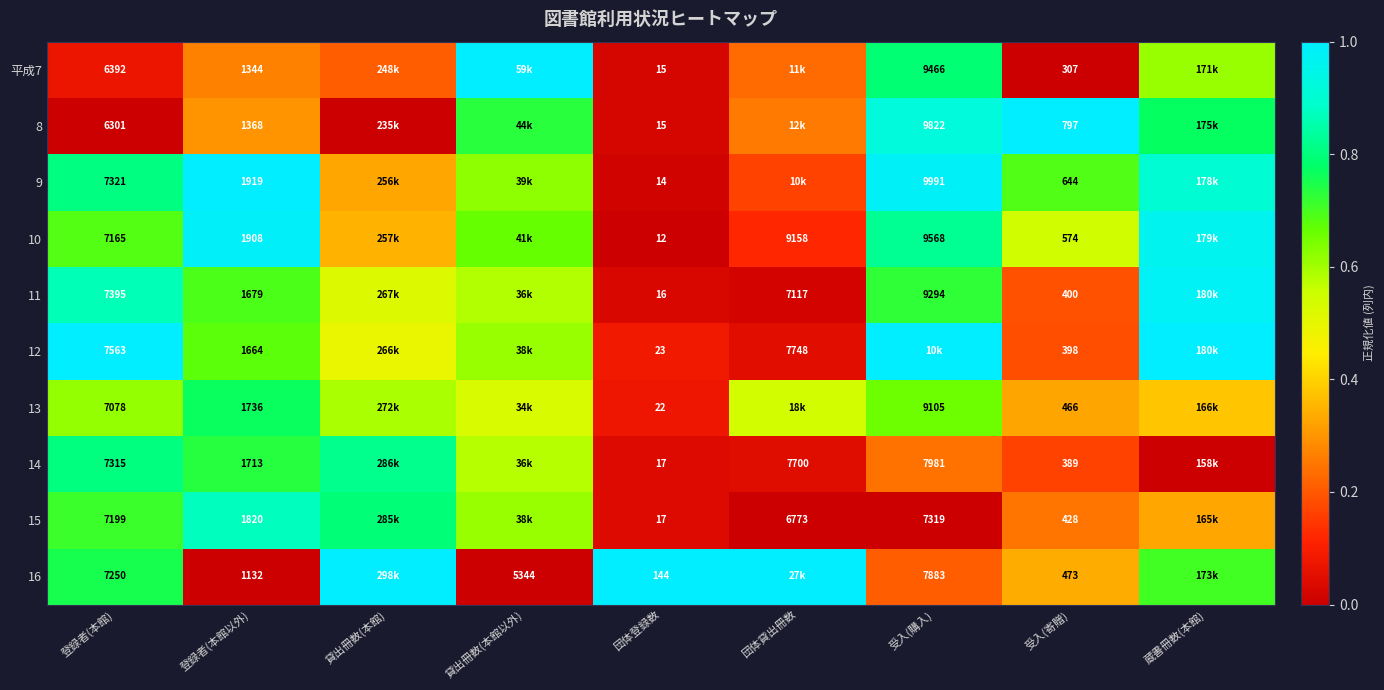

Is the value of 12 at 団体登録数 greater than the value of 8 at 貸出冊数(本館以外)?

No